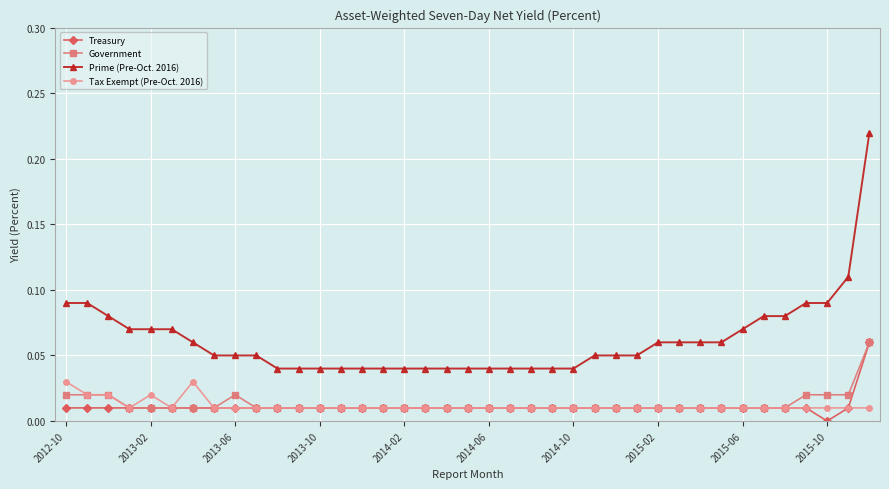

How many Government values are between 0 and 1?

39